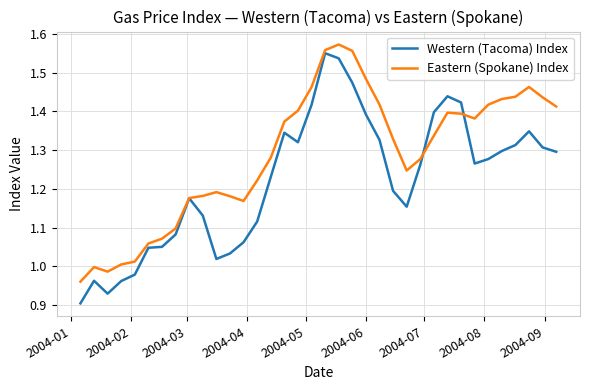

Which series has the largest total across all categories?

Eastern (Spokane) Index